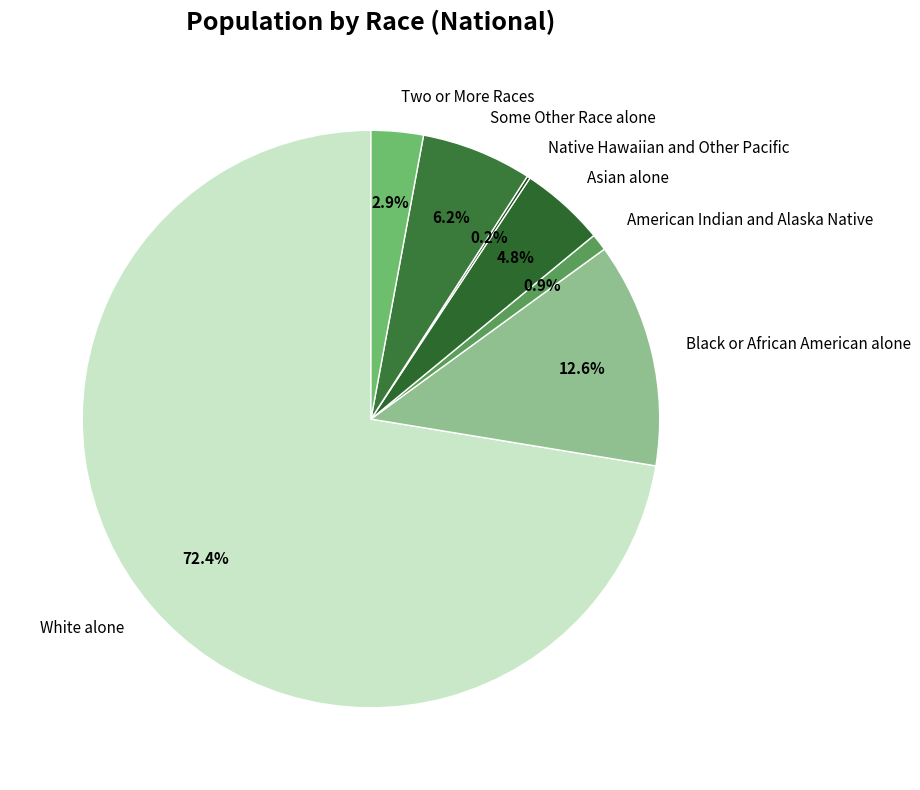

Which has a higher value, American Indian and Alaska Native or Asian alone?

Asian alone